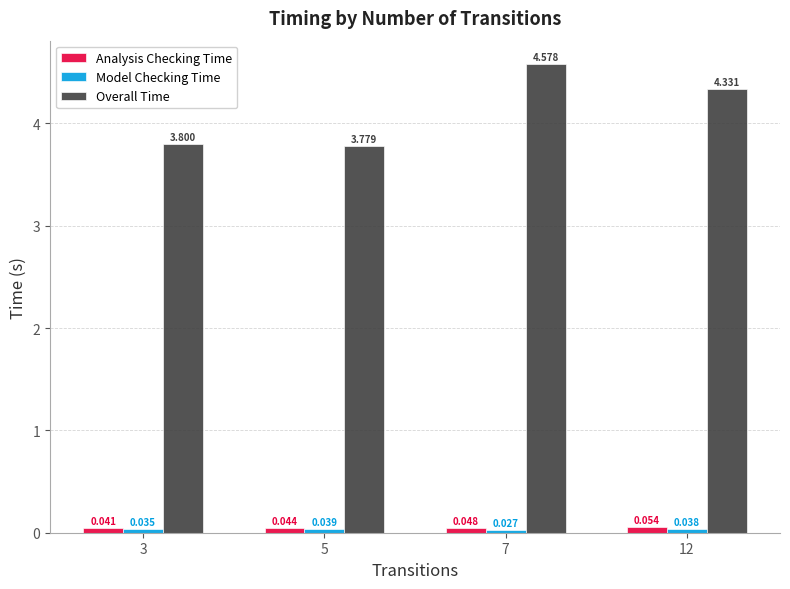

Does the chart contain stacked bars?

No